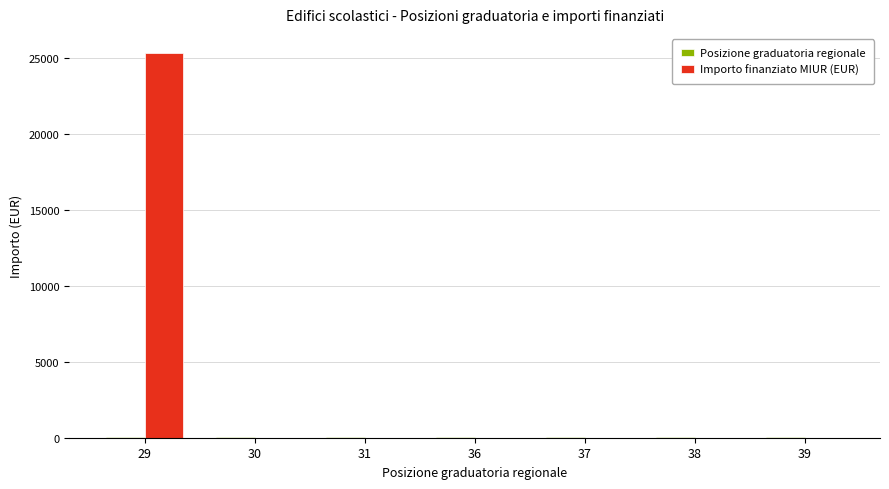

How many groups of bars are there?

7